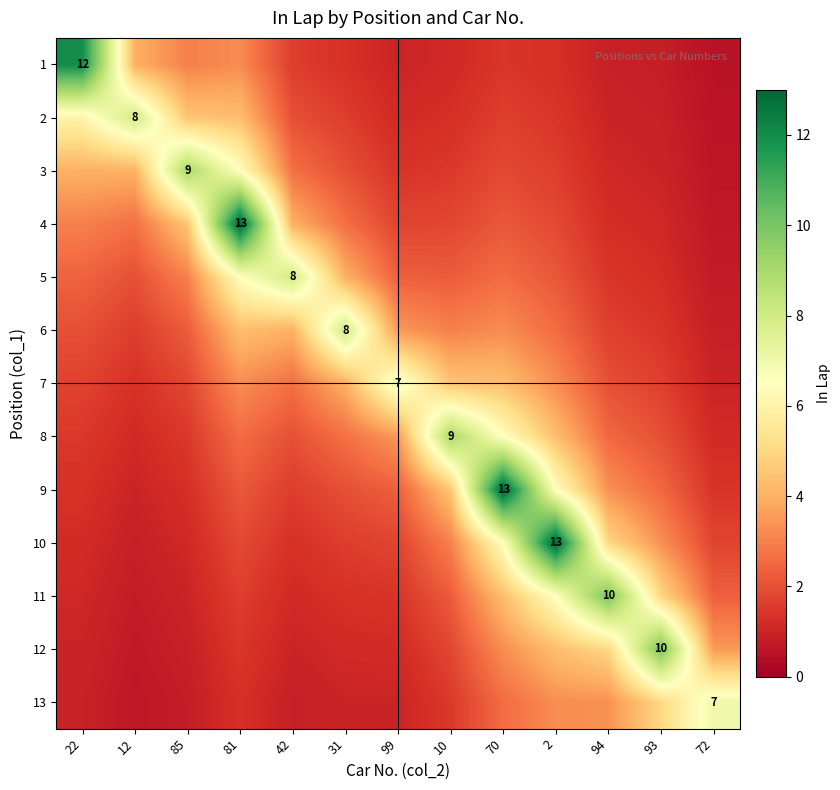

Rank the categories by 8 value from lowest to highest.

12, 72, 22, 85, 42, 93, 94, 81, 31, 99, 2, 70, 10